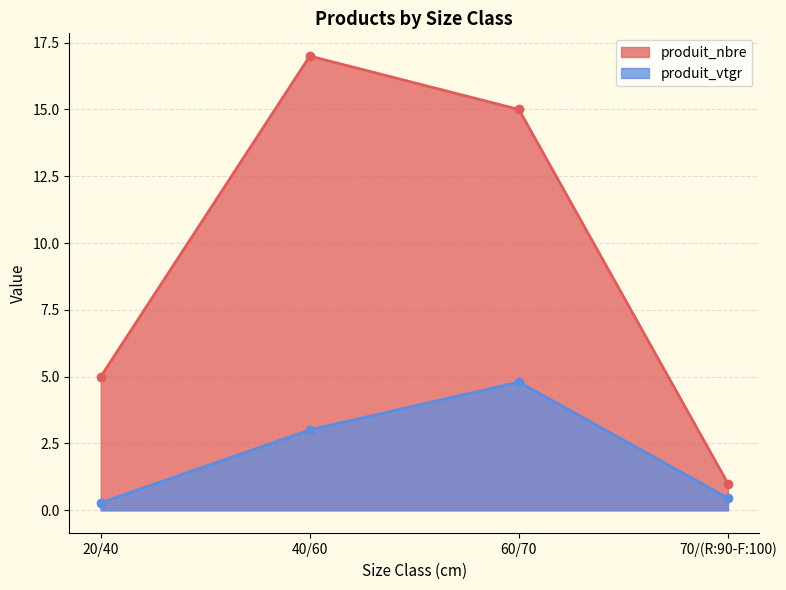

List the labels in order of produit_vtgr value, largest first.

60/70, 40/60, 70/(R:90-F:100), 20/40